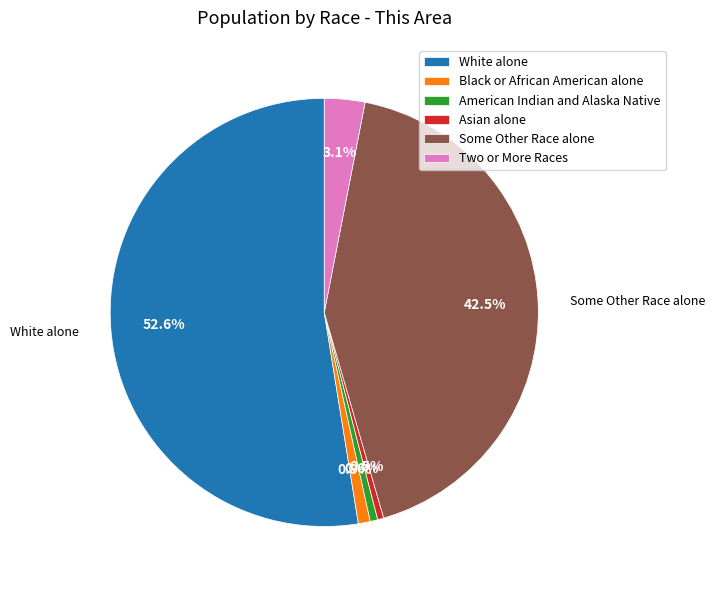

Does White alone account for over 50% of the chart?

Yes